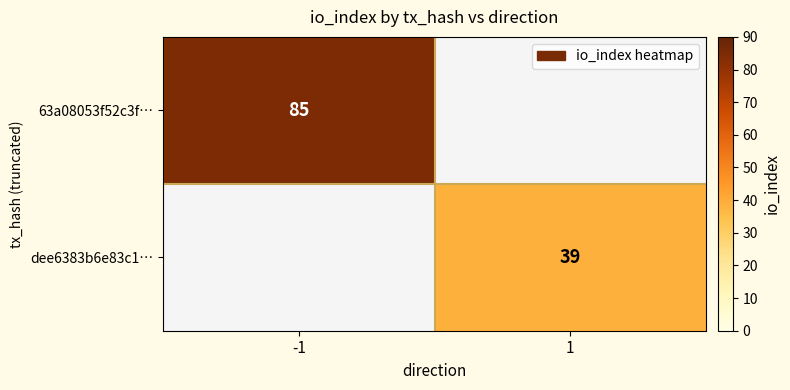

The dee6383b6e83c1… series shows 39 at 1. True or false?

True